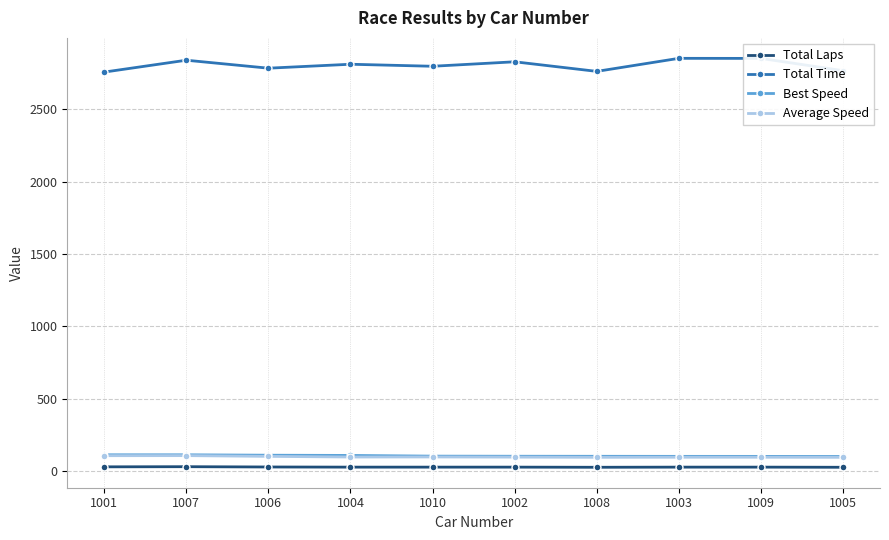

Is it true that Average Speed equals 94.9 at 1008?

True